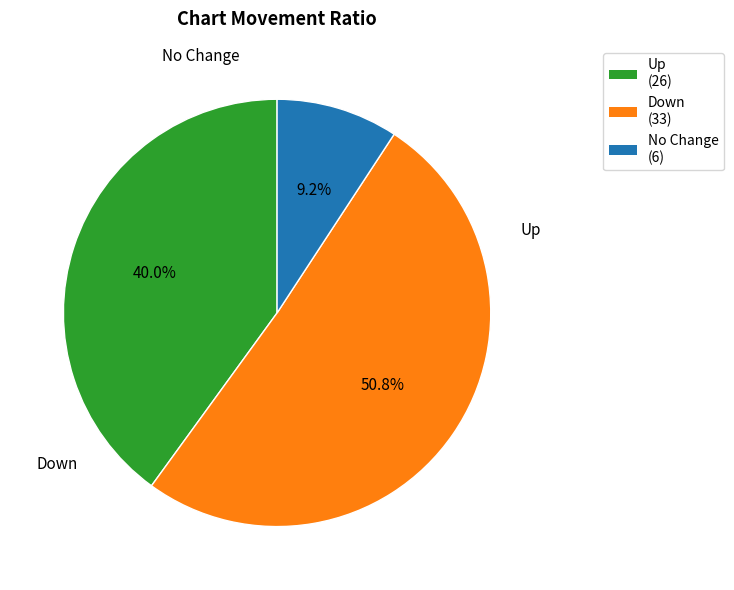

Combined, what portion of the pie is Down (33) and No Change (6)?

60.0%